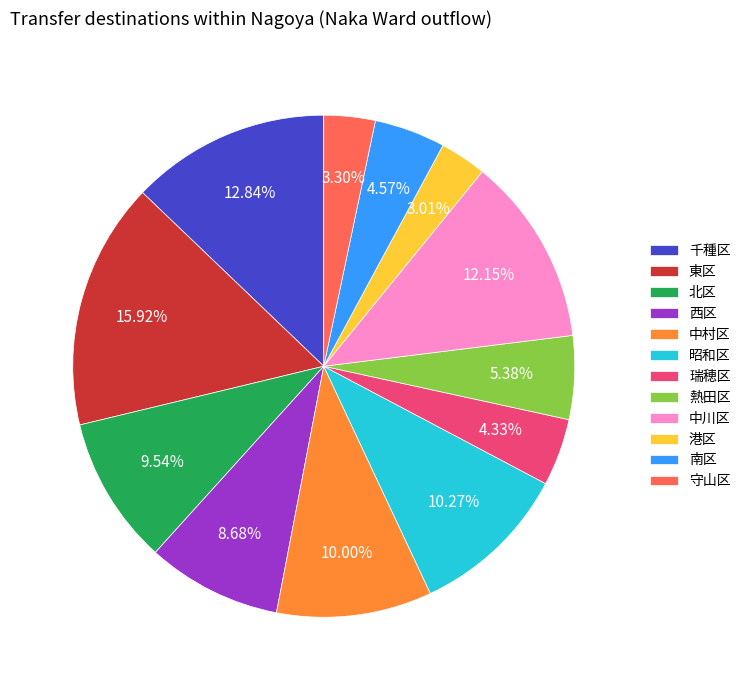

Is it true that 熱田区 is 1% of the pie?

False